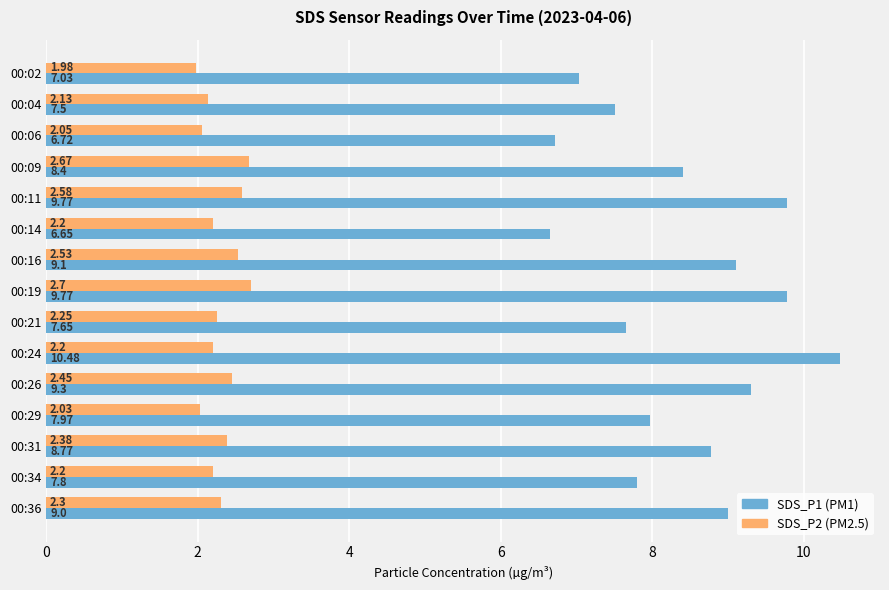

What is the spread (max minus min) of values at 00:34?

5.6